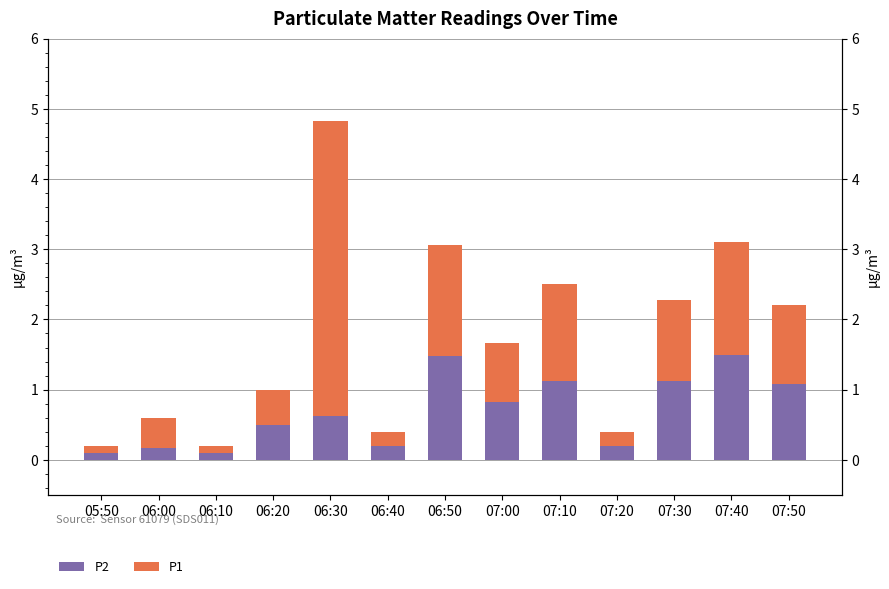

What are all the series names shown in the legend?

P2, P1